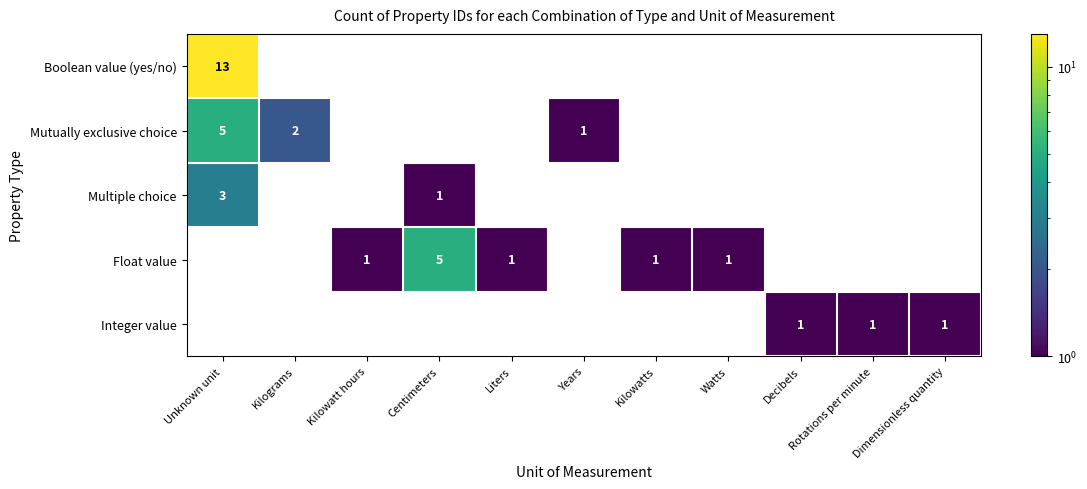

The Mutually exclusive choice series shows 7 at Unknown unit. True or false?

False